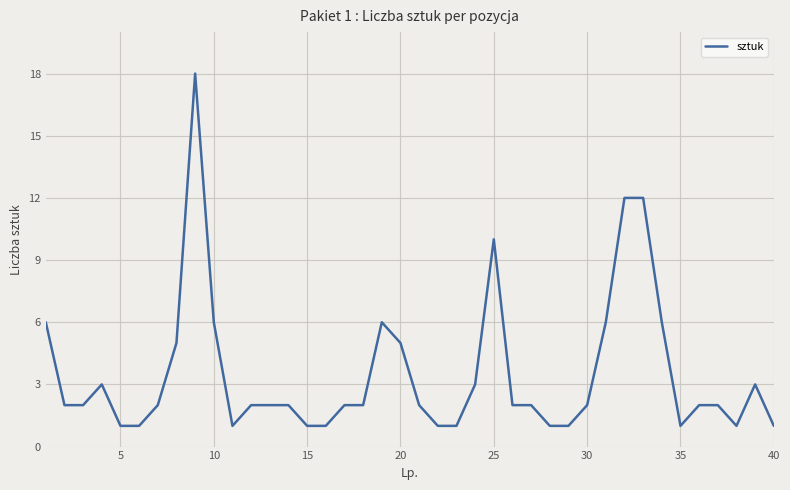

What is the difference between the maximum and minimum values?

17